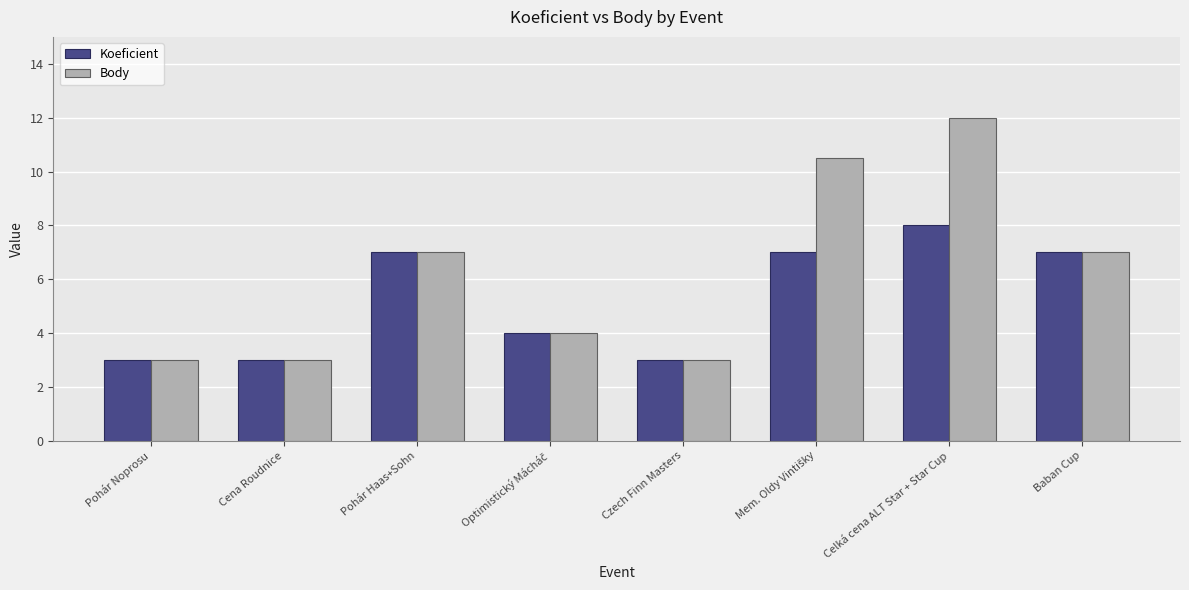

How many groups of bars are there?

8